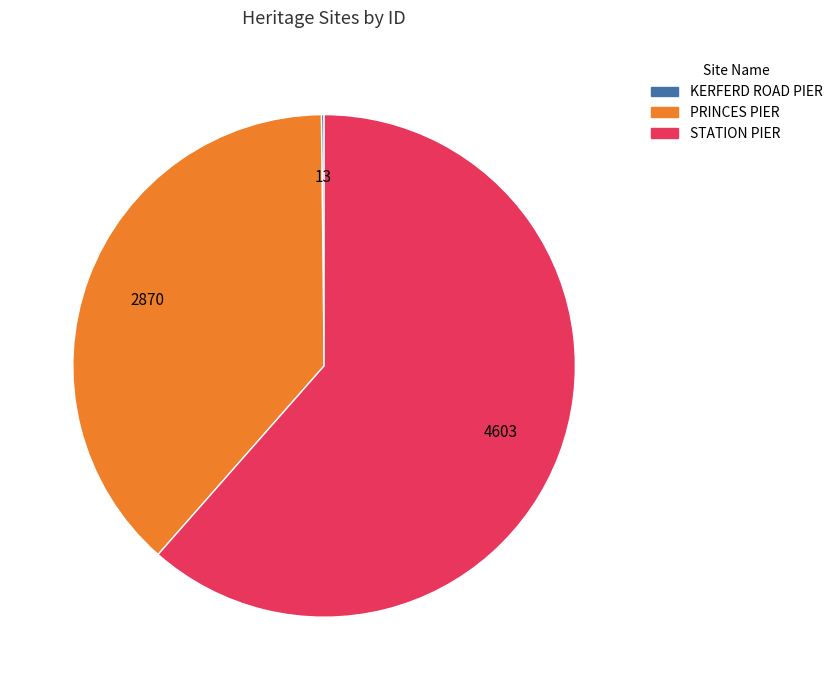

Is it true that PRINCES PIER is 33% of the pie?

False